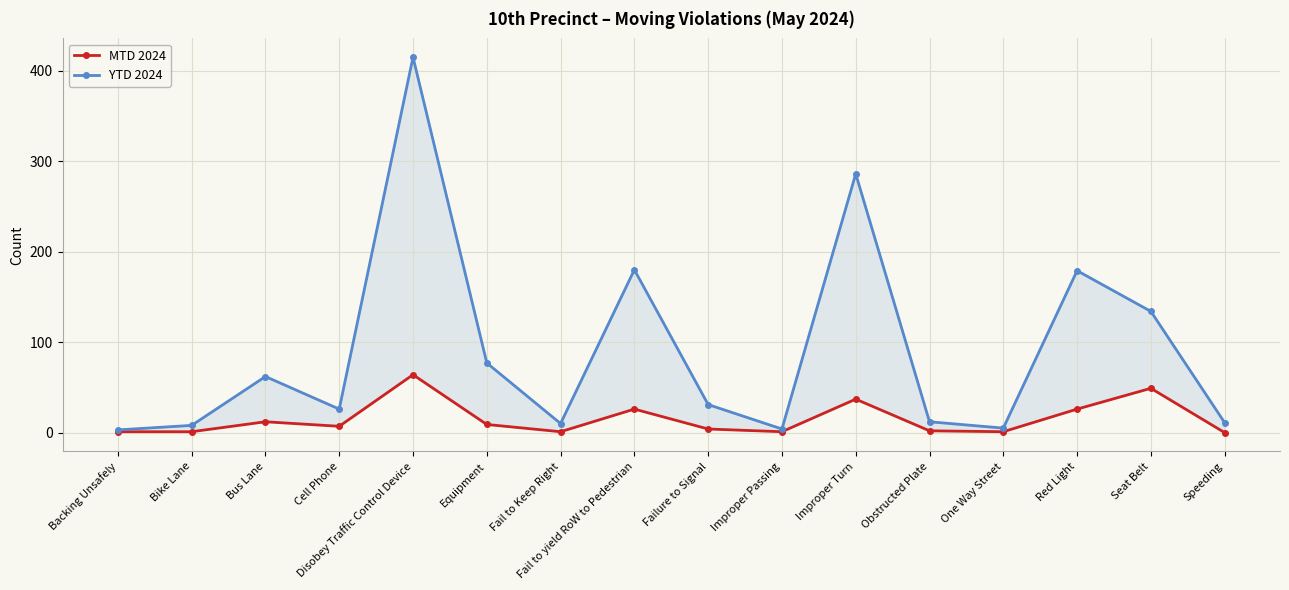

What position from the right is Failure to Signal?

8